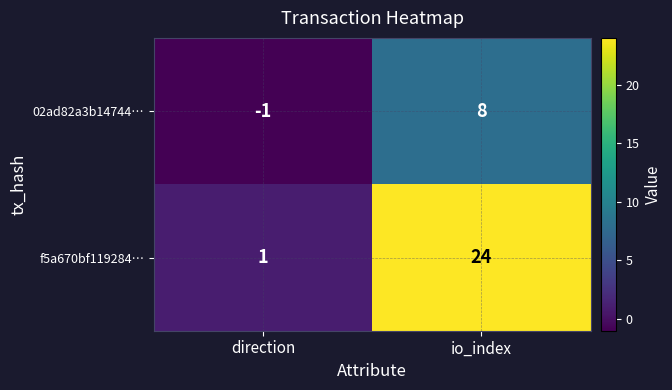

What is the difference between the maximum and minimum values in the 02ad82a3b14744… series?

9